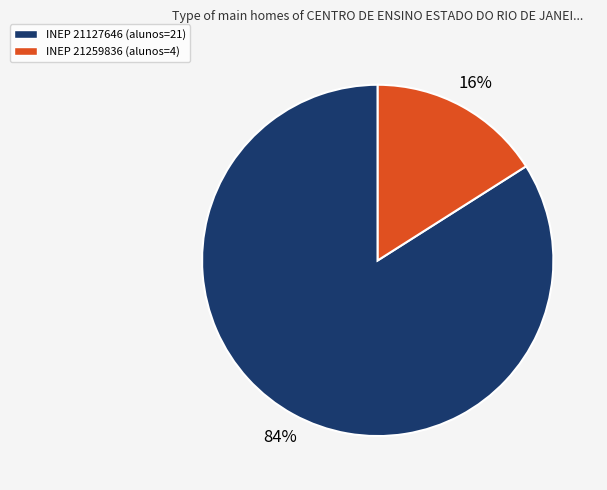

The INEP 21127646 (alunos=21) slice represents 98% of the pie. True or false?

False